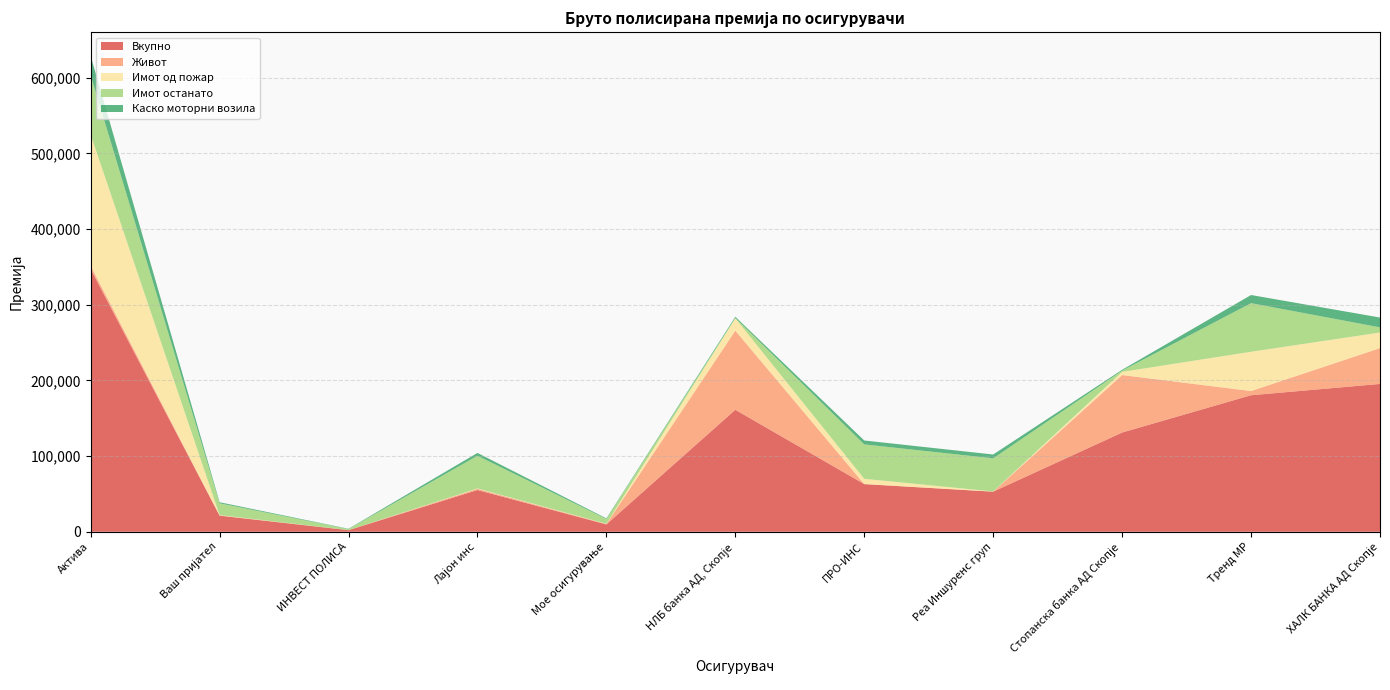

Reading left to right, extract all data points from this chart.

Вкупно: Актива=347259	Ваш пријател=21268	ИНВЕСТ ПОЛИСА=2077	Лајон инс=55132	Мое осигурување=9695	НЛБ банка АД, Скопје=161164	ПРО-ИНС=62958	Реа Иншуренс груп=52961	Стопанска банка АД Скопје=131090	Тренд МР=180374	ХАЛК БАНКА АД Скопје=195314
Живот: Актива=4383	Ваш пријател=308	ИНВЕСТ ПОЛИСА=82	Лајон инс=1571	Мое осигурување=583	НЛБ банка АД, Скопје=104593	ПРО-ИНС=0	Реа Иншуренс груп=38	Стопанска банка АД Скопје=75987	Тренд МР=5570	ХАЛК БАНКА АД Скопје=47326
Имот од пожар: Актива=173104	Ваш пријател=497	ИНВЕСТ ПОЛИСА=5	Лајон инс=556	Мое осигурување=330	НЛБ банка АД, Скопје=16255	ПРО-ИНС=6999	Реа Иншуренс груп=226	Стопанска банка АД Скопје=4162	Тренд МР=51896	ХАЛК БАНКА АД Скопје=20639
Имот останато: Актива=78708	Ваш пријател=15552	ИНВЕСТ ПОЛИСА=1426	Лајон инс=43166	Мое осигурување=6304	НЛБ банка АД, Скопје=516	ПРО-ИНС=45491	Реа Иншуренс груп=43789	Стопанска банка АД Скопје=1677	Тренд МР=64262	ХАЛК БАНКА АД Скопје=6803
Каско моторни возила: Актива=25280	Ваш пријател=1375	ИНВЕСТ ПОЛИСА=361	Лајон инс=3734	Мое осигурување=774	НЛБ банка АД, Скопје=1507	ПРО-ИНС=5142	Реа Иншуренс груп=5046	Стопанска банка АД Скопје=1099	Тренд МР=10716	ХАЛК БАНКА АД Скопје=12968
АО вкупно: Актива=0	Ваш пријател=0	ИНВЕСТ ПОЛИСА=0	Лајон инс=0	Мое осигурување=0	НЛБ банка АД, Скопје=0	ПРО-ИНС=0	Реа Иншуренс груп=0	Стопанска банка АД Скопје=0	Тренд МР=0	ХАЛК БАНКА АД Скопје=0